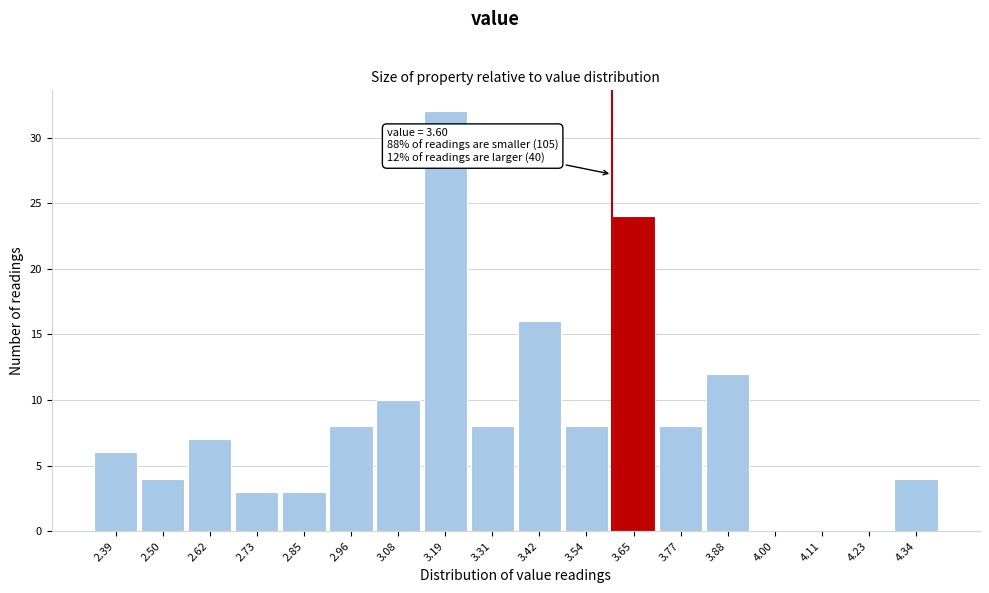

Over which range of the x-axis is the bar tallest?

3.135 to 3.250